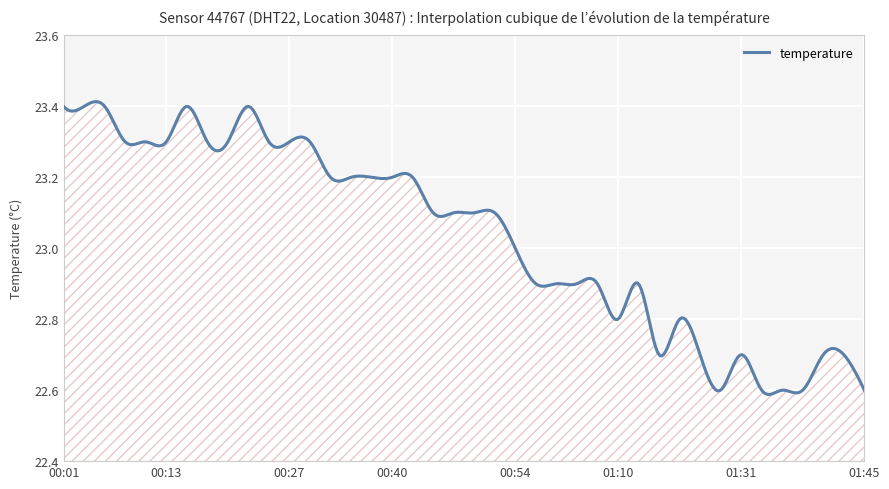

What is the difference between the maximum and minimum values?

0.8